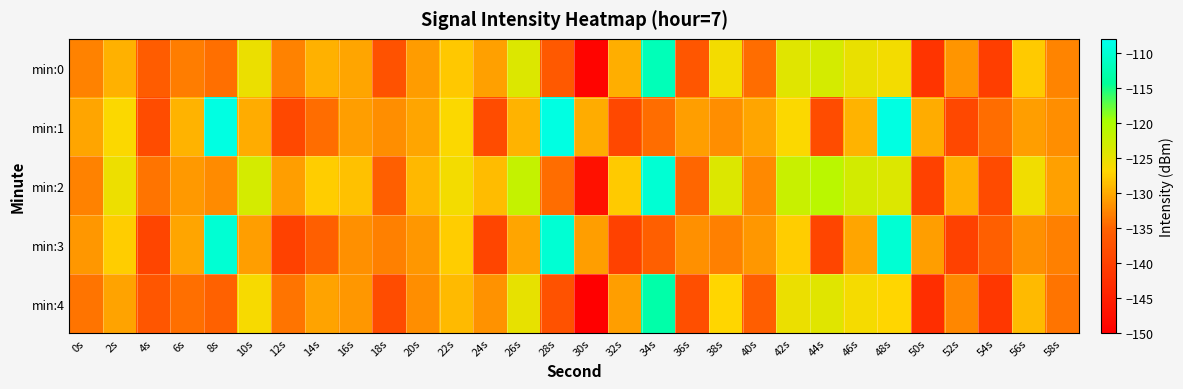

Reading left to right, what are all the values shown in this chart?

min:0: 0s=-132.8	2s=-129.5	4s=-135.8	6s=-133.2	8s=-134.2	10s=-125.3	12s=-132.8	14s=-129.6	16s=-130.4	18s=-137.3	20s=-131.0	22s=-128.0	24s=-130.7	26s=-124.1	28s=-136.3	30s=-149.3	32s=-129.8	34s=-112.1	36s=-136.9	38s=-125.9	40s=-134.4	42s=-124.3	44s=-123.3	46s=-125.1	48s=-125.9	50s=-141.9	52s=-131.5	54s=-140.4	56s=-127.8	58s=-132.8
min:1: 0s=-130.4	2s=-126.6	4s=-138.2	6s=-129.4	8s=-109.0	10s=-129.9	12s=-139.0	14s=-134.3	16s=-130.8	18s=-132.0	20s=-130.4	22s=-126.6	24s=-138.2	26s=-129.4	28s=-109.0	30s=-129.9	32s=-139.0	34s=-134.3	36s=-130.8	38s=-132.0	40s=-130.4	42s=-126.6	44s=-138.2	46s=-129.4	48s=-109.0	50s=-129.9	52s=-139.0	54s=-134.3	56s=-130.8	58s=-132.0
min:2: 0s=-132.8	2s=-125.5	4s=-133.8	6s=-131.2	8s=-132.2	10s=-123.3	12s=-130.8	14s=-127.6	16s=-128.4	18s=-135.3	20s=-129.0	22s=-126.0	24s=-128.7	26s=-122.1	28s=-134.3	30s=-147.3	32s=-127.8	34s=-110.1	36s=-134.9	38s=-123.9	40s=-132.4	42s=-122.3	44s=-121.3	46s=-123.1	48s=-123.9	50s=-139.9	52s=-129.5	54s=-138.4	56s=-125.8	58s=-130.8
min:3: 0s=-131.4	2s=-127.6	4s=-139.2	6s=-130.4	8s=-110.0	10s=-130.9	12s=-140.0	14s=-135.3	16s=-131.8	18s=-133.0	20s=-131.4	22s=-127.6	24s=-139.2	26s=-130.4	28s=-110.0	30s=-130.9	32s=-140.0	34s=-135.3	36s=-131.8	38s=-133.0	40s=-131.4	42s=-127.6	44s=-139.2	46s=-130.4	48s=-110.0	50s=-130.9	52s=-140.0	54s=-135.3	56s=-131.8	58s=-133.0
min:4: 0s=-133.8	2s=-130.5	4s=-136.8	6s=-134.2	8s=-135.2	10s=-126.3	12s=-133.8	14s=-130.6	16s=-131.4	18s=-138.3	20s=-132.0	22s=-129.0	24s=-131.7	26s=-125.1	28s=-137.3	30s=-150.3	32s=-130.8	34s=-113.1	36s=-137.9	38s=-126.9	40s=-135.4	42s=-125.3	44s=-124.3	46s=-126.1	48s=-126.9	50s=-142.9	52s=-132.5	54s=-141.4	56s=-128.8	58s=-133.8